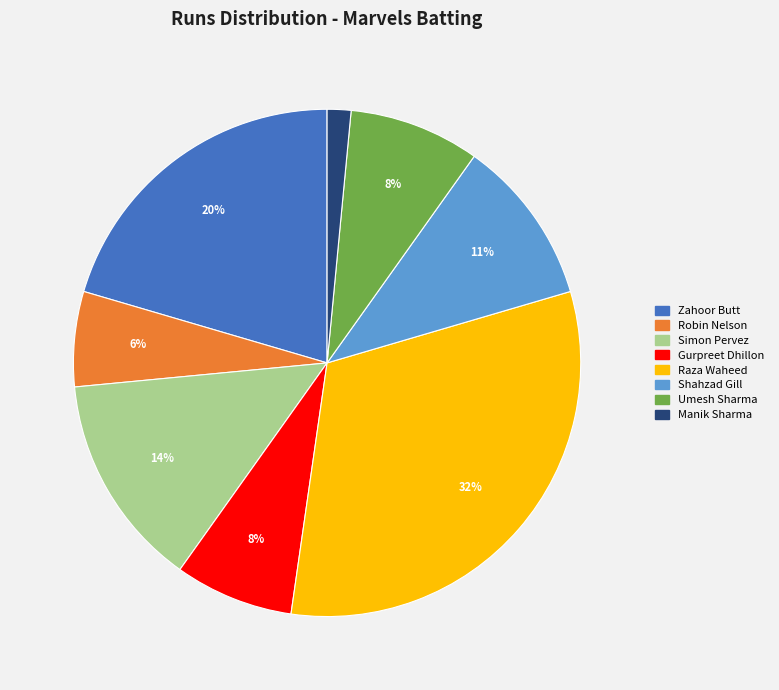

To the nearest percent, what is the average slice percentage?

12%